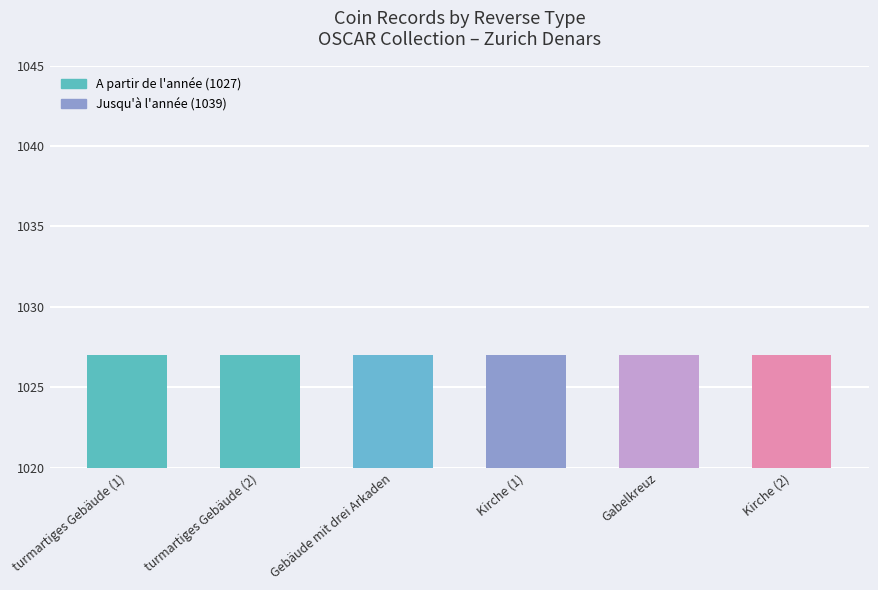

What is the spread (max minus min) of values at Kirche?

12